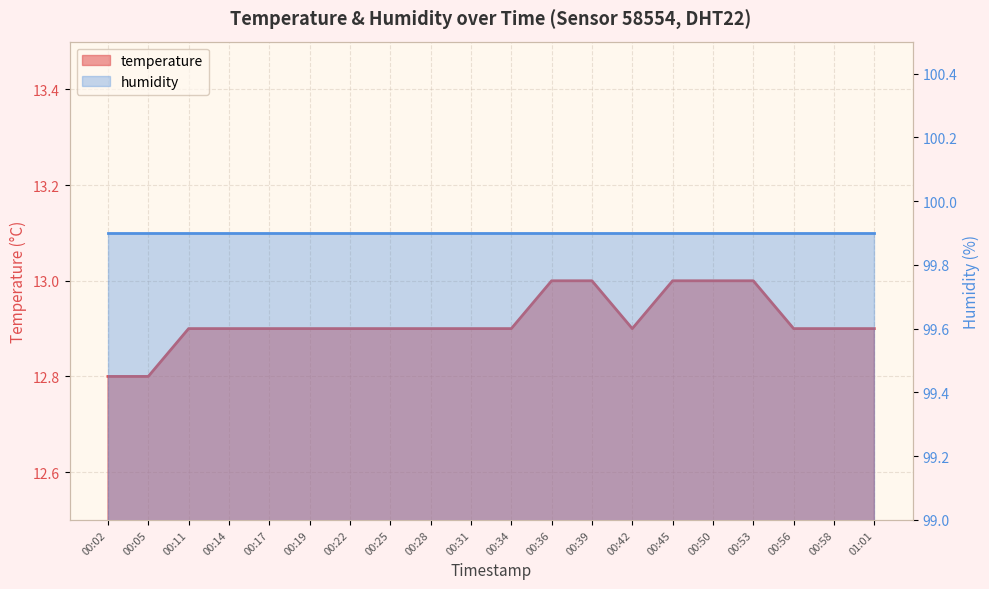

List the labels in order of value, largest first.

00:36, 00:39, 00:45, 00:50, 00:53, 00:11, 00:14, 00:17, 00:19, 00:22, 00:25, 00:28, 00:31, 00:34, 00:42, 00:56, 00:58, 01:01, 00:02, 00:05